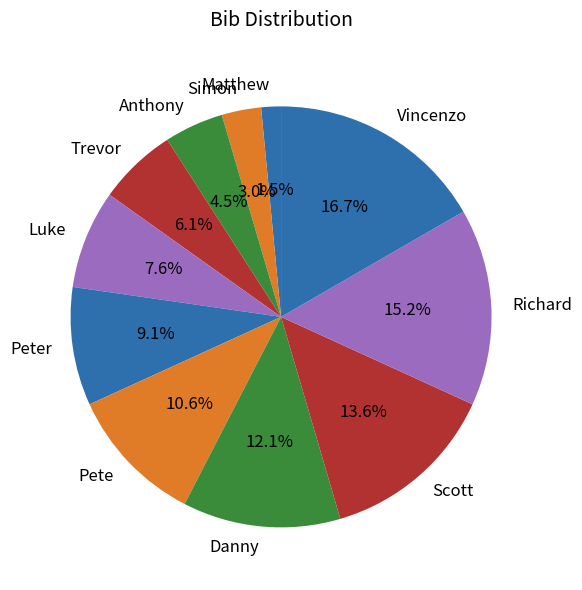

How many segments does this pie chart have?

11